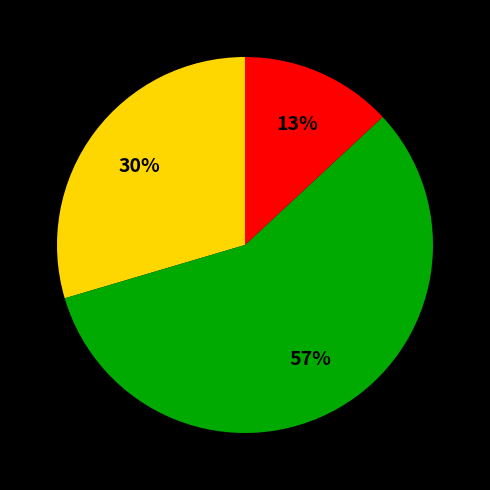

To the nearest percent, what is the average slice percentage?

33%